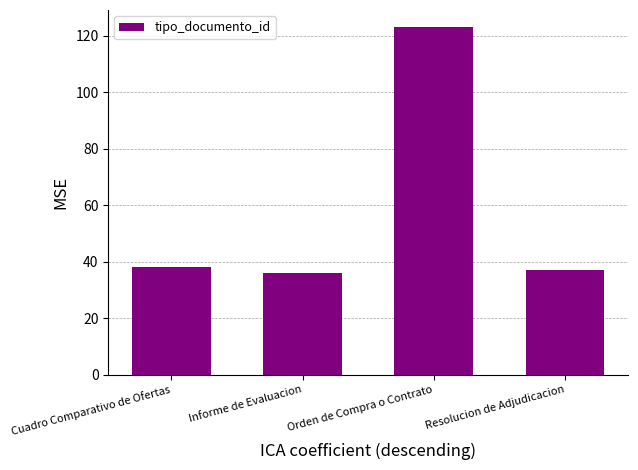

What value does the data have at Orden de Compra o Contrato?

123